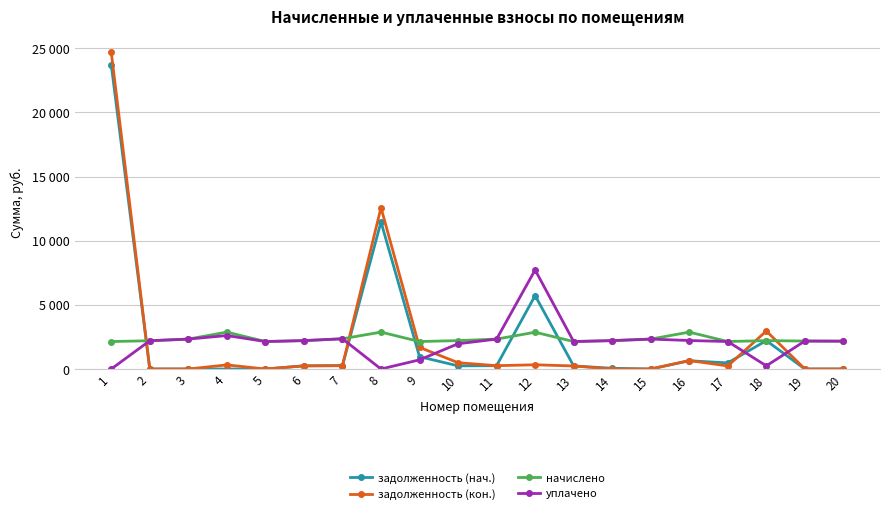

At 7, list the series in order from smallest to largest.

задолженность (нач.), задолженность (кон.), начислено, уплачено